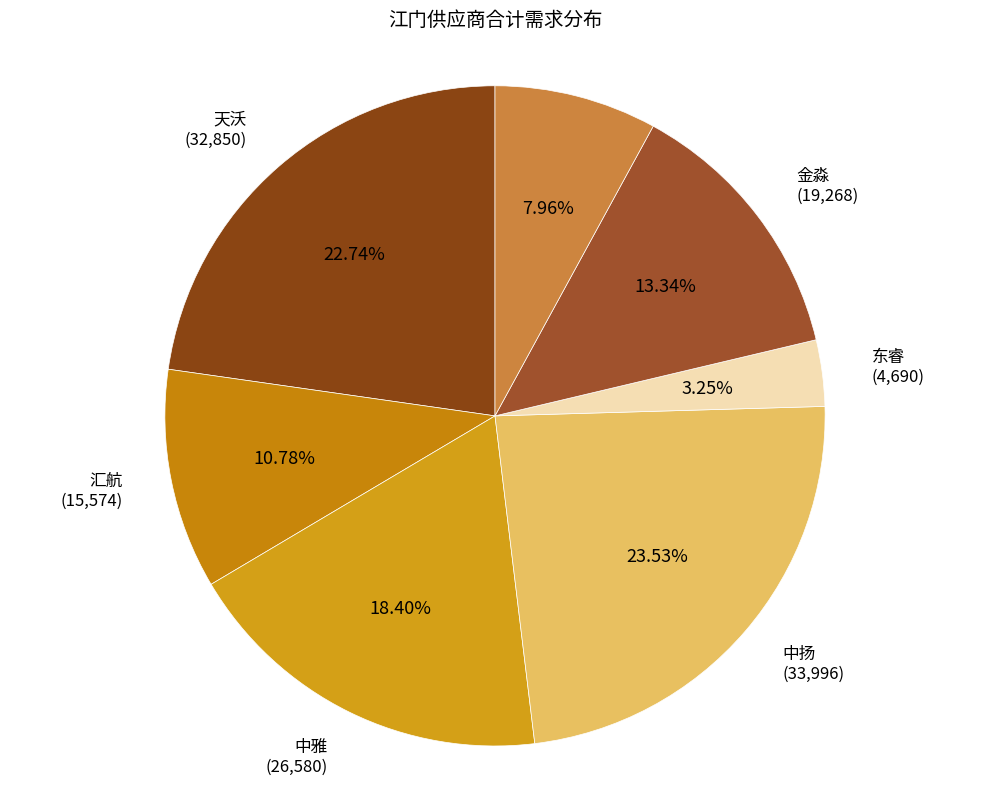

Which has a higher value, 联洋 or 东睿?

联洋